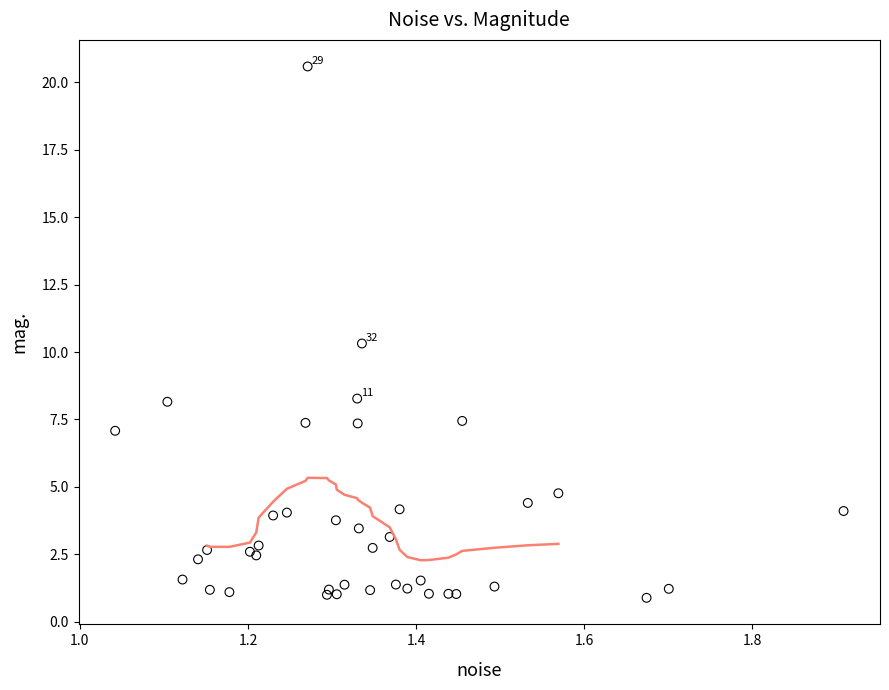

What Y value in the scatter plot is closest to 10?

10.3